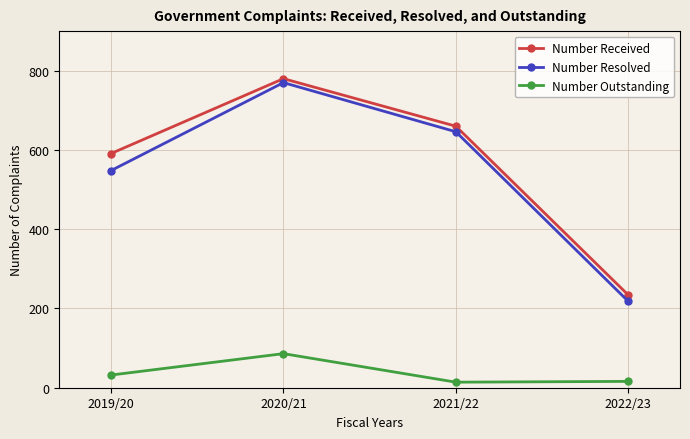

Which series changed the most between 2019/20 and 2022/23?

Number Received